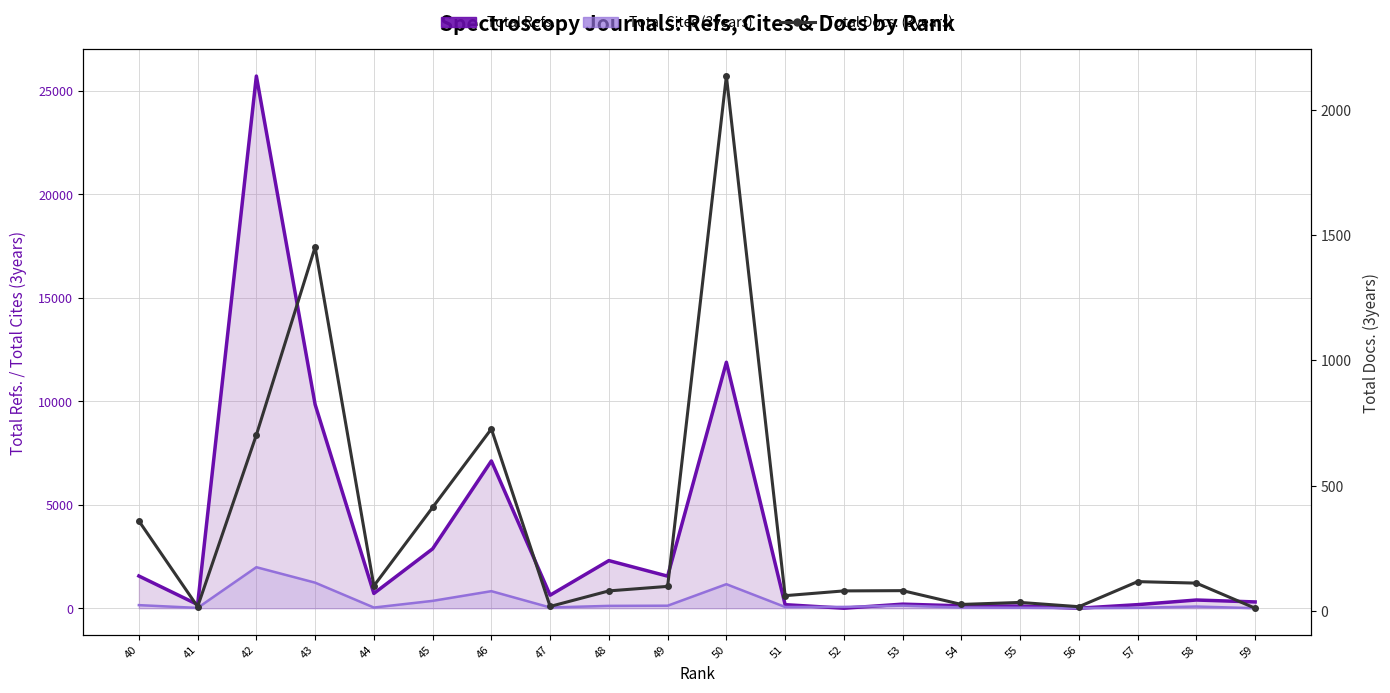

Which series has the widest spread of values?

Total Refs.